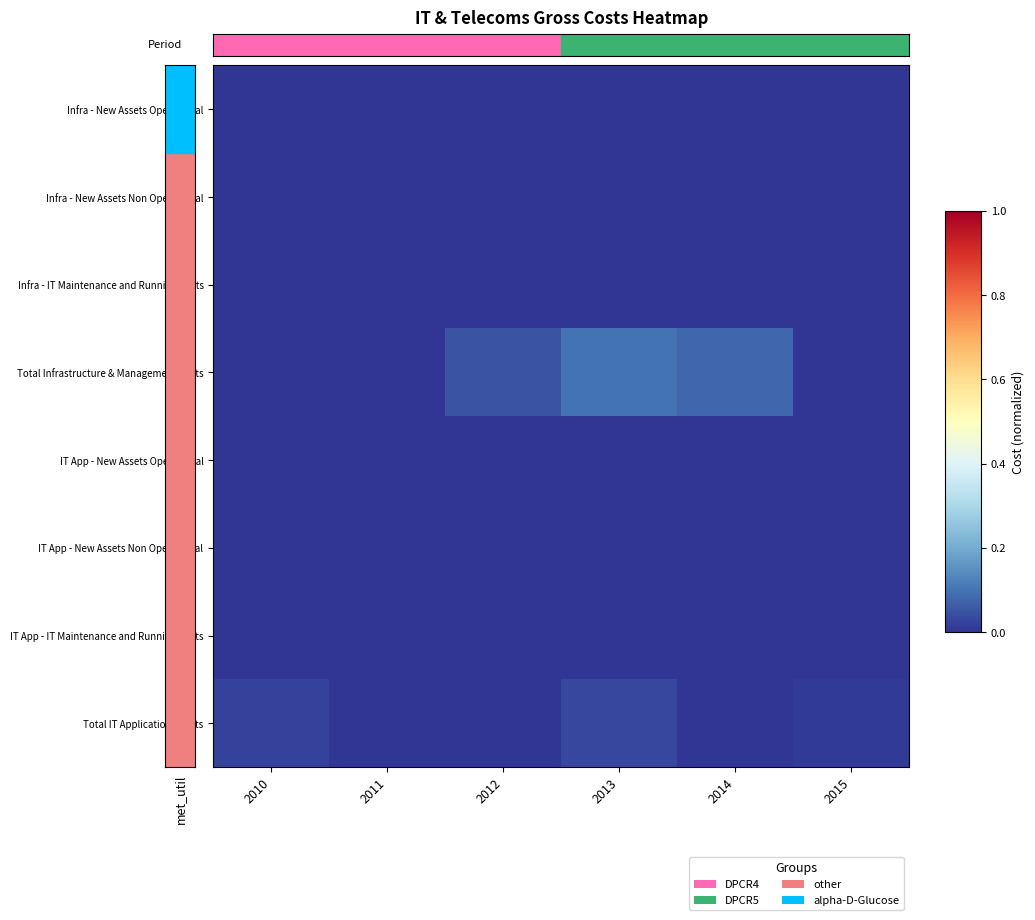

Reading left to right, what are all the values shown in this chart?

Infra - New Assets Operational: 2010=0.0	2011=0.0	2012=0.0	2013=0.0	2014=0.0	2015=0.0
Infra - New Assets Non Operational: 2010=0.0	2011=0.0	2012=0.0	2013=0.0	2014=0.0	2015=0.0
Infra - IT Maintenance and Running Costs: 2010=0.0	2011=0.0	2012=0.0	2013=0.0	2014=0.0	2015=0.0
Total Infrastructure & Management Costs: 2010=0.0	2011=0.0	2012=0.1	2013=0.1	2014=0.1	2015=0.0
IT App - New Assets Operational: 2010=0.0	2011=0.0	2012=0.0	2013=0.0	2014=0.0	2015=0.0
IT App - New Assets Non Operational: 2010=0.0	2011=0.0	2012=0.0	2013=0.0	2014=0.0	2015=0.0
IT App - IT Maintenance and Running Costs: 2010=0.0	2011=0.0	2012=0.0	2013=0.0	2014=0.0	2015=0.0
Total IT Applications Costs: 2010=0.0	2011=0.0	2012=0.0	2013=0.0	2014=0.0	2015=0.0